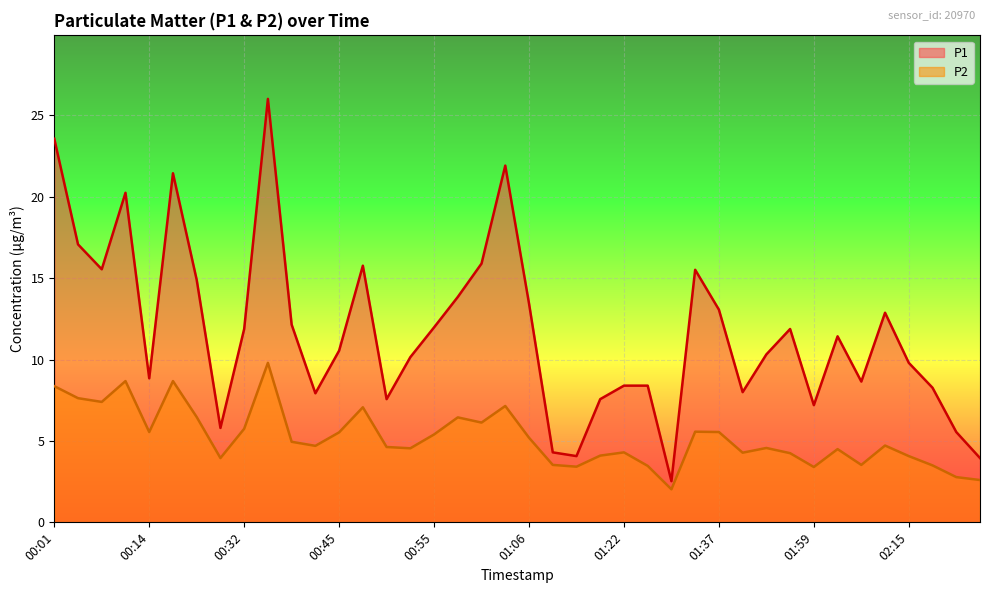

True or false: P2 and P1 intersect in this chart.

False